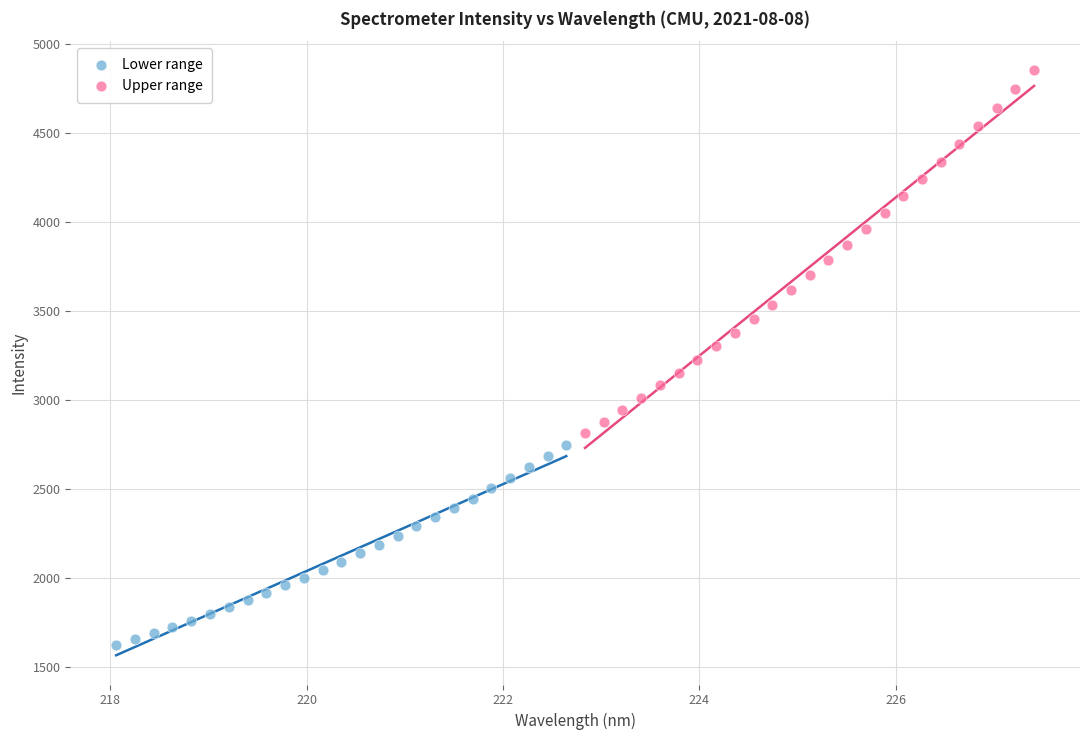

Which series has the largest Y range (max minus min)?

Upper range